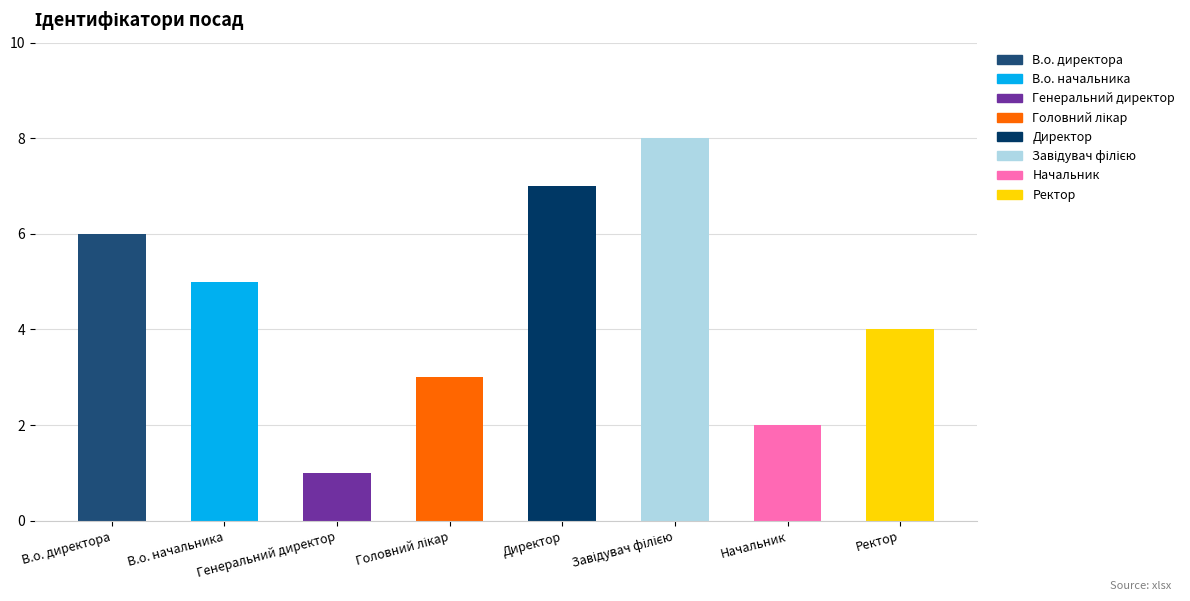

Between В.о. директора and Завідувач філією, which is larger?

Завідувач філією